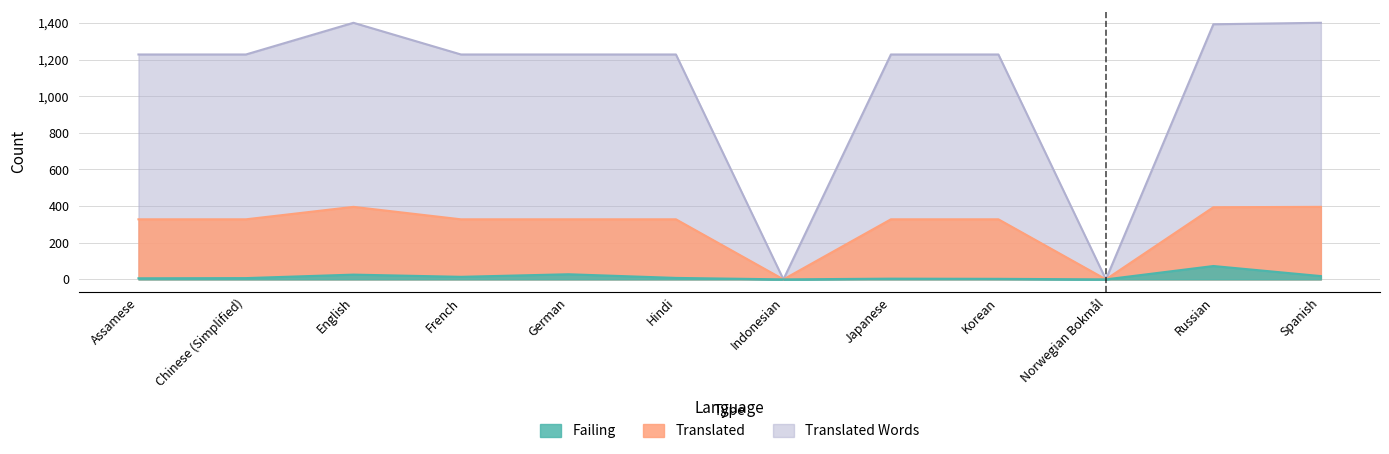

How many values in failing are above zero?

10